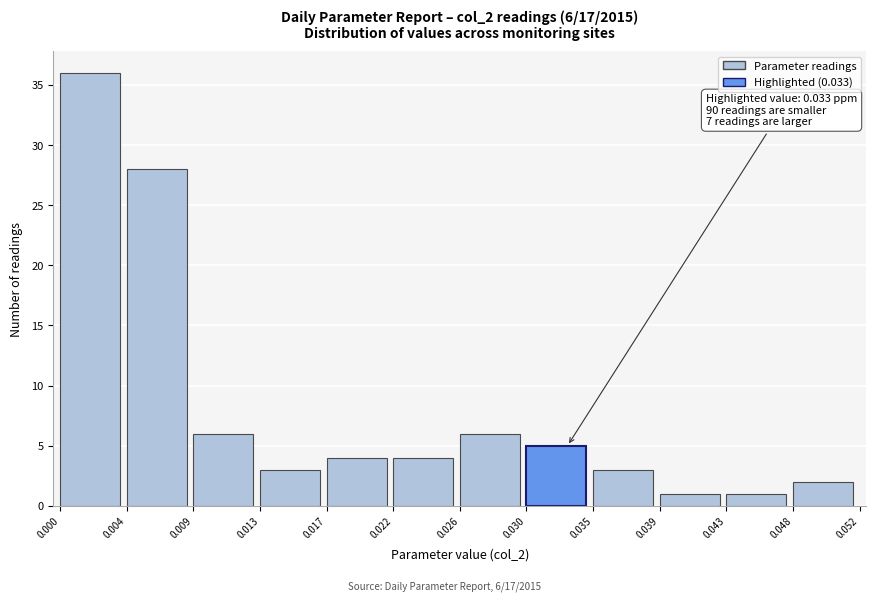

Over which range of the x-axis is the bar tallest?

0.000 to 0.004